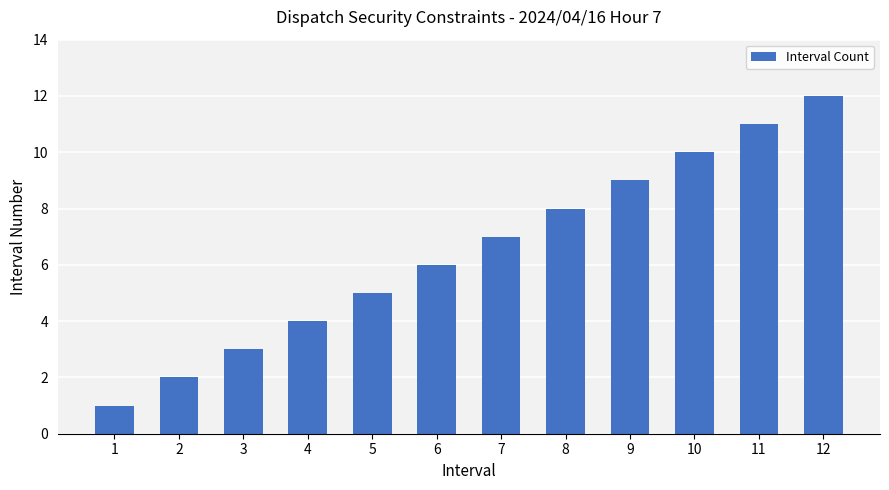

Reading left to right, extract all data points from this chart.

1=1	2=2	3=3	4=4	5=5	6=6	7=7	8=8	9=9	10=10	11=11	12=12